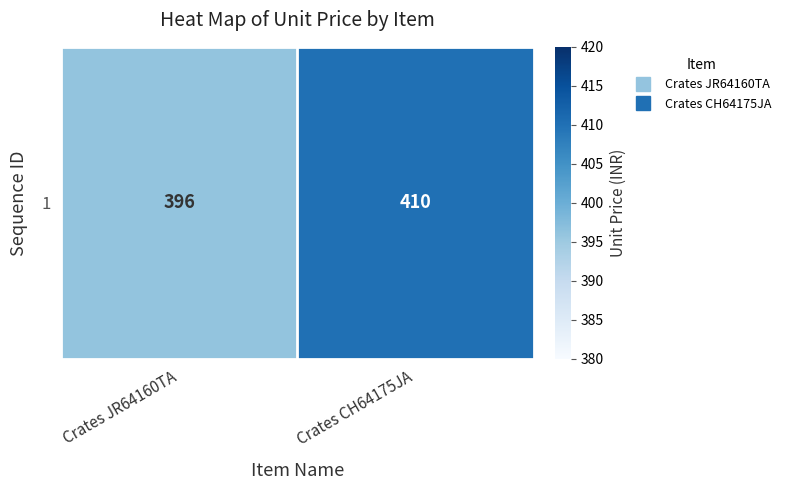

Reading left to right, transcribe all the data shown in this chart.

396	410